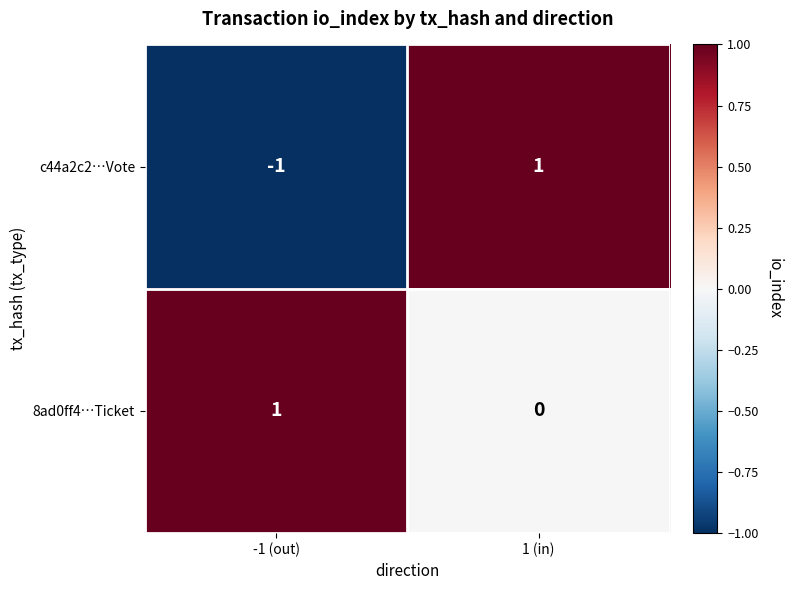

Where is 8ad0ff4…Ticket nearest to the value 0?

1 (in)